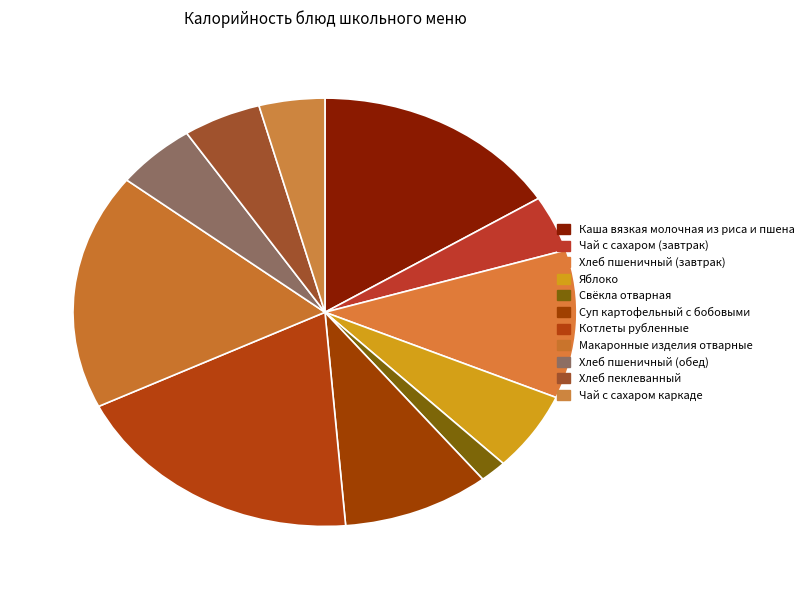

To the nearest percent, what is the difference between the Яблоко and Хлеб пшеничный (обед) slice percentages?

1%